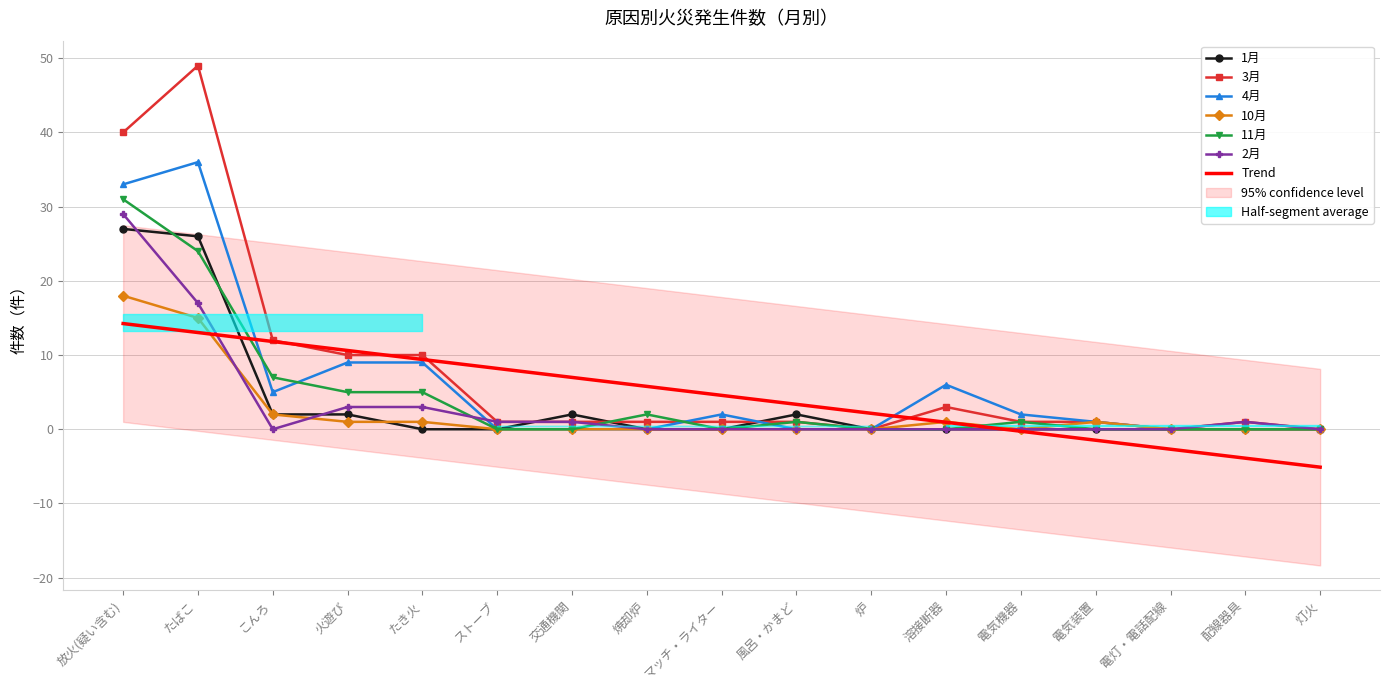

Reading left to right, transcribe all the data shown in this chart.

1月: 放火(疑い含む)=27	たばこ=26	こんろ=2	火遊び=2	たき火=0	ストーブ=0	交通機関=2	焼却炉=0	マッチ・ライター=0	風呂・かまど=2	炉=0	溶接断器=0	電気機器=0	電気装置=0	電灯・電話配線=0	配線器具=0	灯火=0
3月: 放火(疑い含む)=40	たばこ=49	こんろ=12	火遊び=10	たき火=10	ストーブ=1	交通機関=1	焼却炉=1	マッチ・ライター=1	風呂・かまど=1	炉=0	溶接断器=3	電気機器=1	電気装置=1	電灯・電話配線=0	配線器具=1	灯火=0
4月: 放火(疑い含む)=33	たばこ=36	こんろ=5	火遊び=9	たき火=9	ストーブ=0	交通機関=0	焼却炉=0	マッチ・ライター=2	風呂・かまど=0	炉=0	溶接断器=6	電気機器=2	電気装置=1	電灯・電話配線=0	配線器具=0	灯火=0
10月: 放火(疑い含む)=18	たばこ=15	こんろ=2	火遊び=1	たき火=1	ストーブ=0	交通機関=0	焼却炉=0	マッチ・ライター=0	風呂・かまど=0	炉=0	溶接断器=1	電気機器=0	電気装置=1	電灯・電話配線=0	配線器具=0	灯火=0
11月: 放火(疑い含む)=31	たばこ=24	こんろ=7	火遊び=5	たき火=5	ストーブ=0	交通機関=0	焼却炉=2	マッチ・ライター=0	風呂・かまど=1	炉=0	溶接断器=0	電気機器=1	電気装置=0	電灯・電話配線=0	配線器具=0	灯火=0
2月: 放火(疑い含む)=29	たばこ=17	こんろ=0	火遊び=3	たき火=3	ストーブ=1	交通機関=1	焼却炉=0	マッチ・ライター=0	風呂・かまど=0	炉=0	溶接断器=0	電気機器=0	電気装置=0	電灯・電話配線=0	配線器具=1	灯火=0